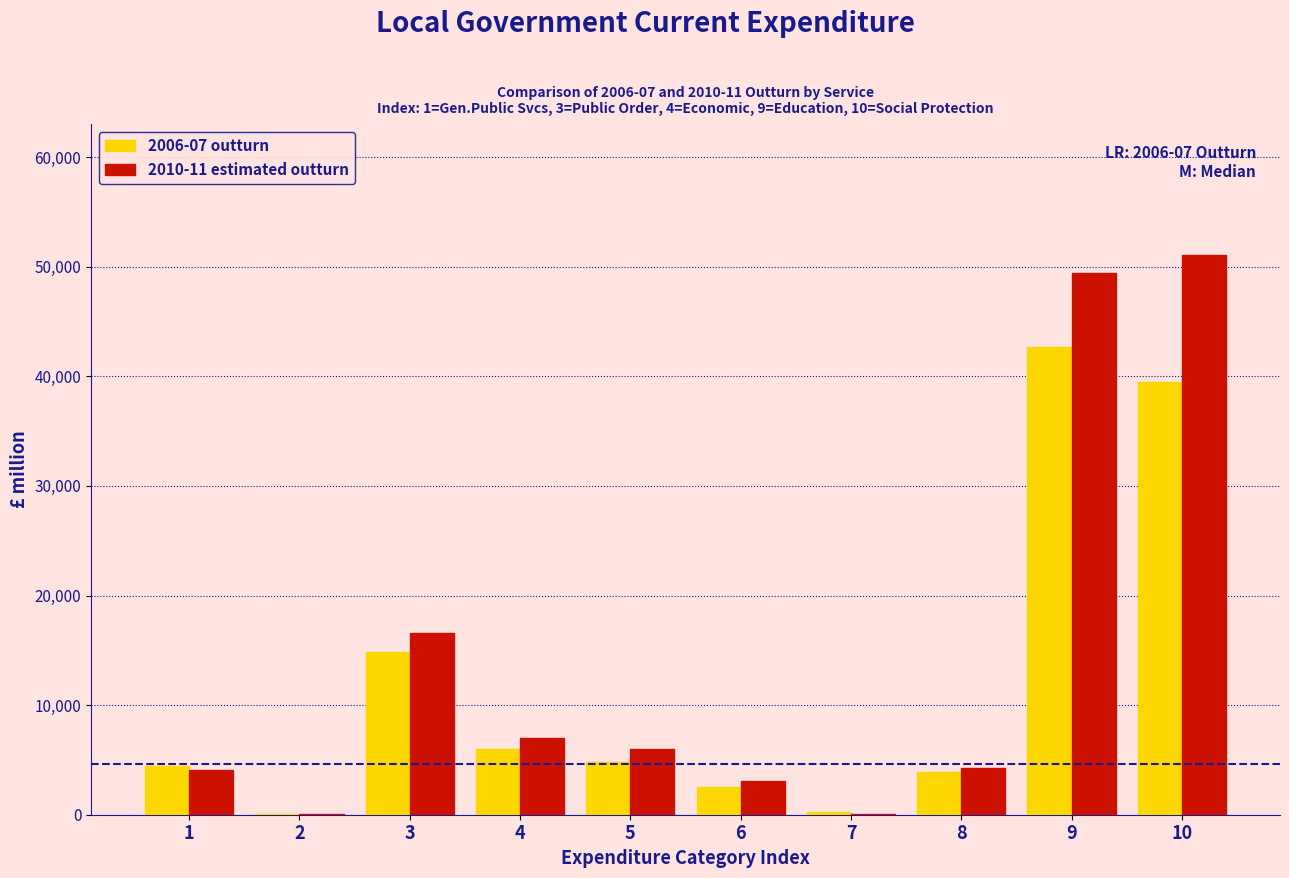

Is the value of 2010-11 estimated outturn at 7 greater than the value of 2006-07 outturn at 5?

No